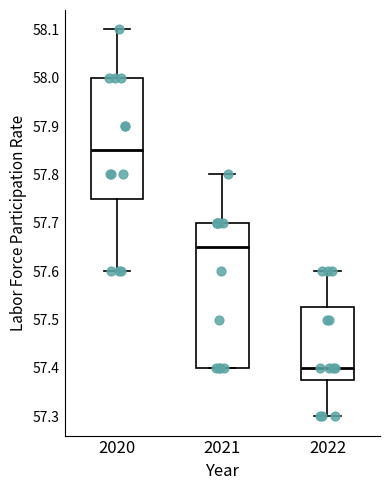

Reading left to right, transcribe this box plot: for each box, give where its median line is, the range the box spans, and where its two whiskers end, as read against the y-axis. The values are not printed on the chart, so give them approximately, as read against the axis.

2020: median 57.85, box 57.75 to 58.00, whiskers 57.60 to 58.10
2021: median 57.65, box 57.40 to 57.70, whiskers 57.40 to 57.80
2022: median 57.40, box 57.38 to 57.53, whiskers 57.30 to 57.60